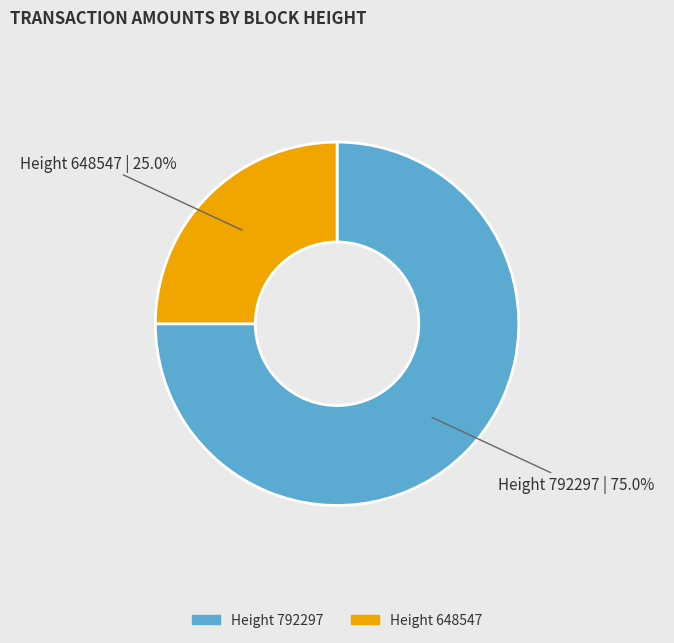

Is there a majority slice in this chart?

Yes